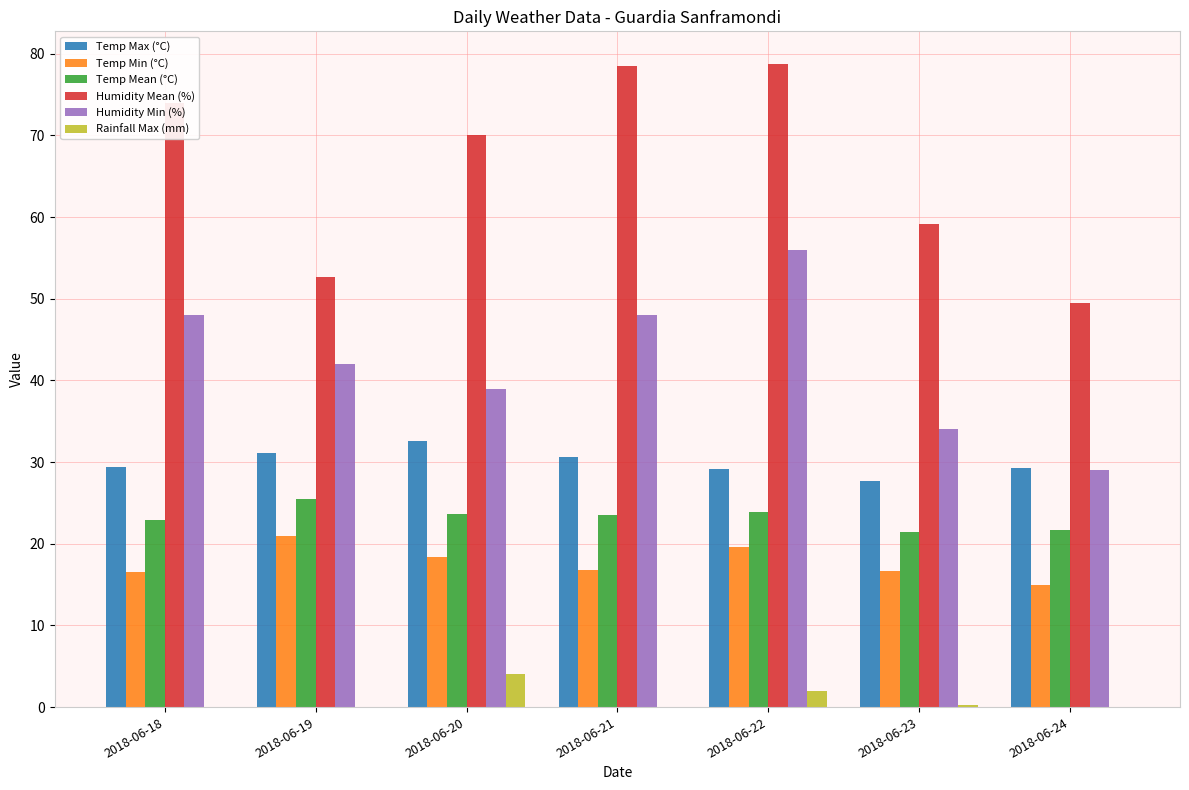

What is the sum of all Temp Min (°C) values?

123.9